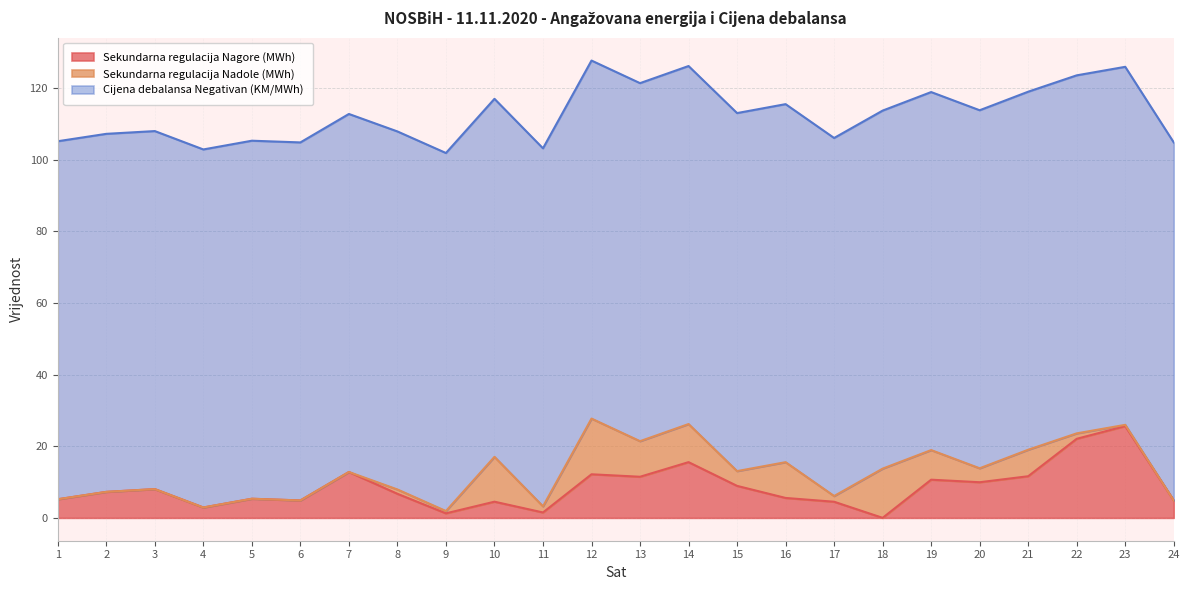

Is it true that Cijena debalansa Negativan (KM/MWh) equals 142.3 at 12?

False